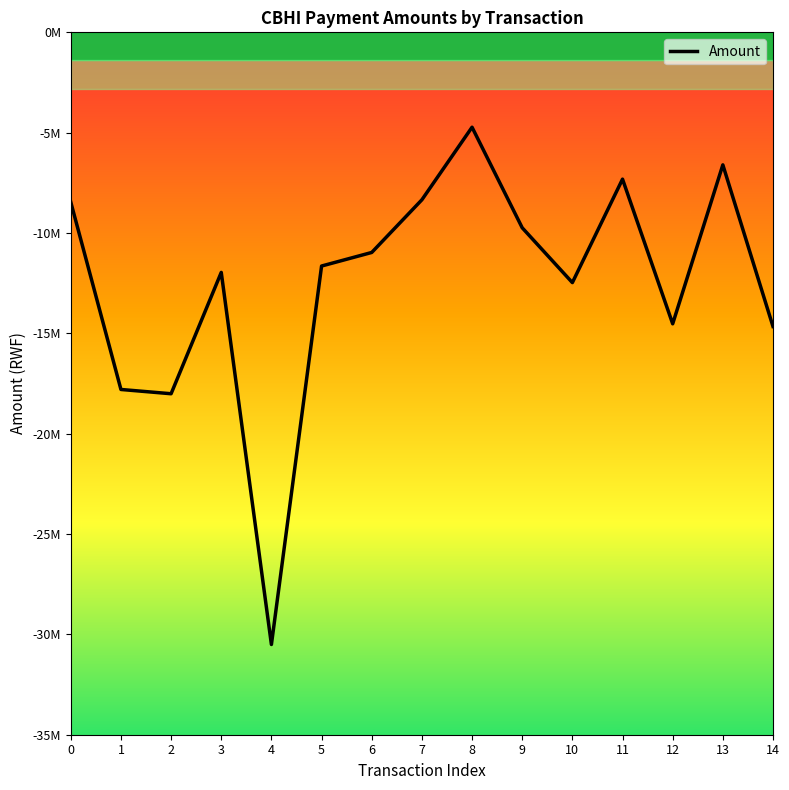

The chart shows a value of -17796000 at 1. True or false?

True